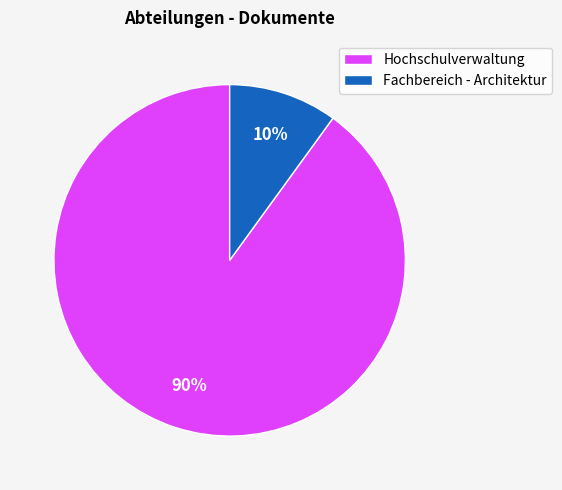

Which has a higher value, Fachbereich - Architektur or Hochschulverwaltung?

Hochschulverwaltung